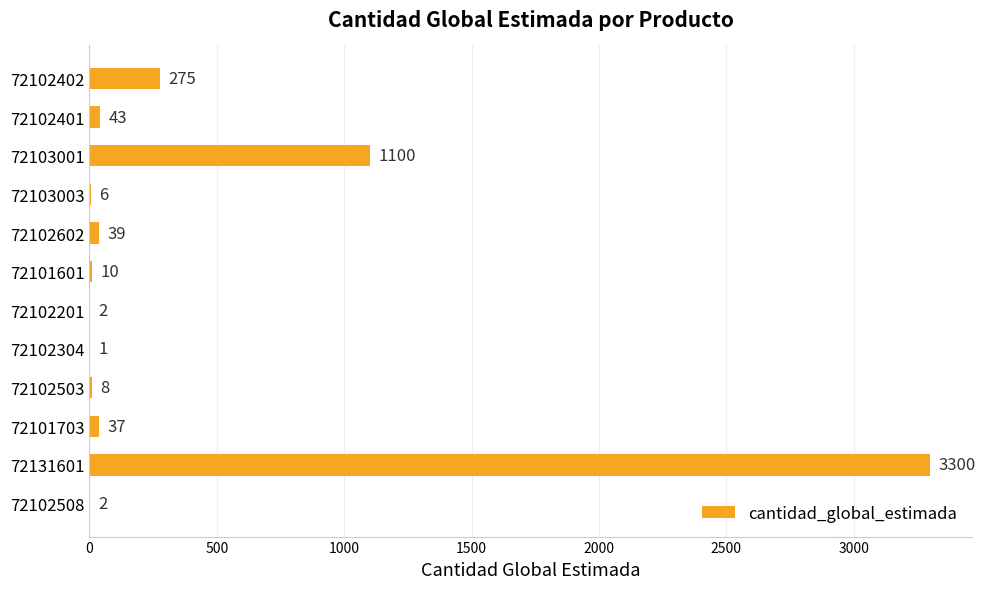

Reading bottom to top, what are all the values shown in this chart?

72102508=2	72131601=3300	72101703=37	72102503=8	72102304=1	72102201=2	72101601=10	72102602=39	72103003=6	72103001=1100	72102401=43	72102402=275